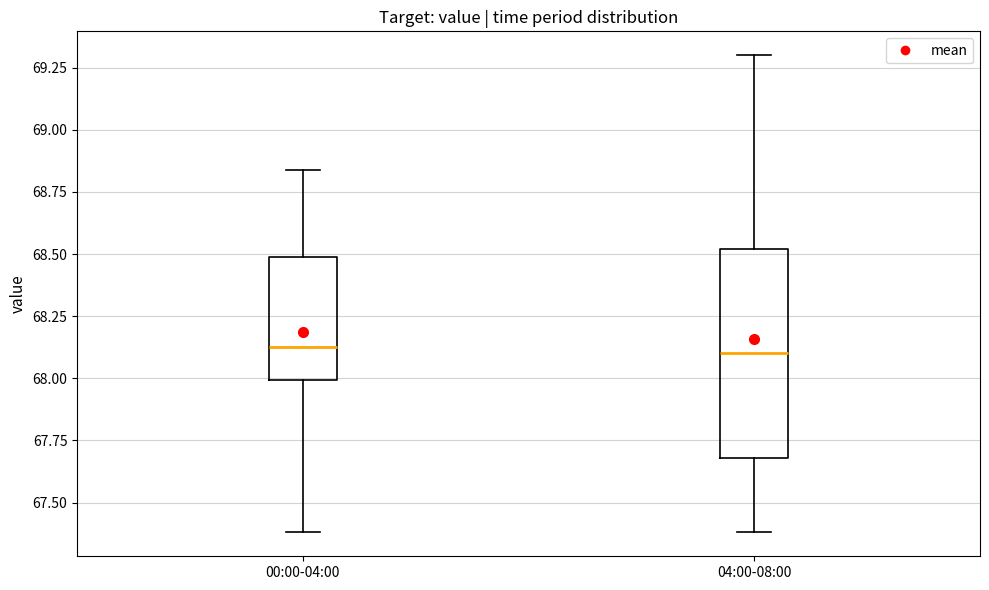

Which box is the tallest, from its lower edge to its upper edge?

04:00-08:00